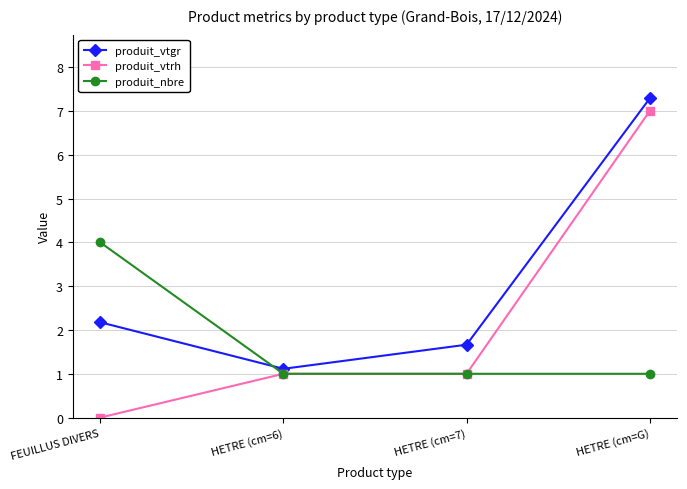

True or false: produit_vtgr and produit_vtrh cross at least once.

False